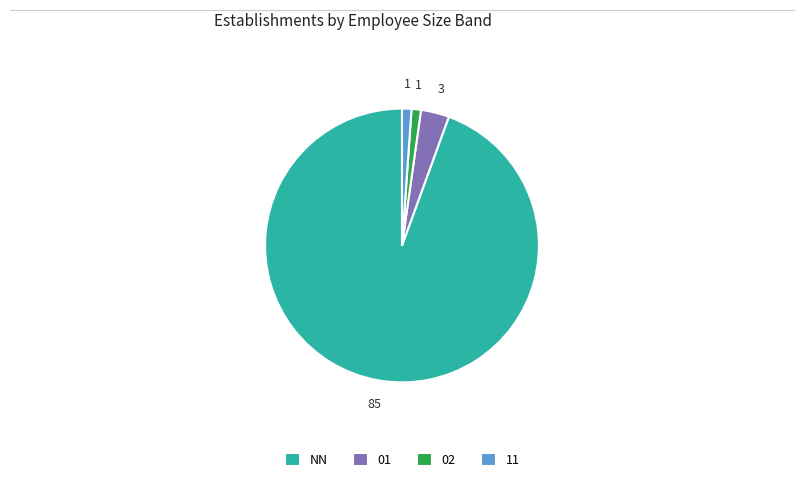

What is the ratio of the value at 02 to the value at 01?

0.3